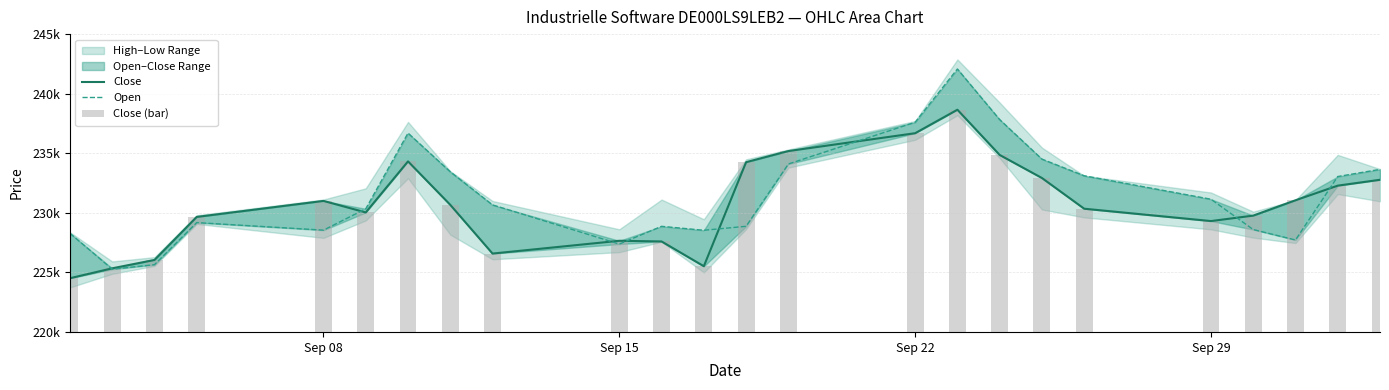

What is the smallest value displayed?

224509